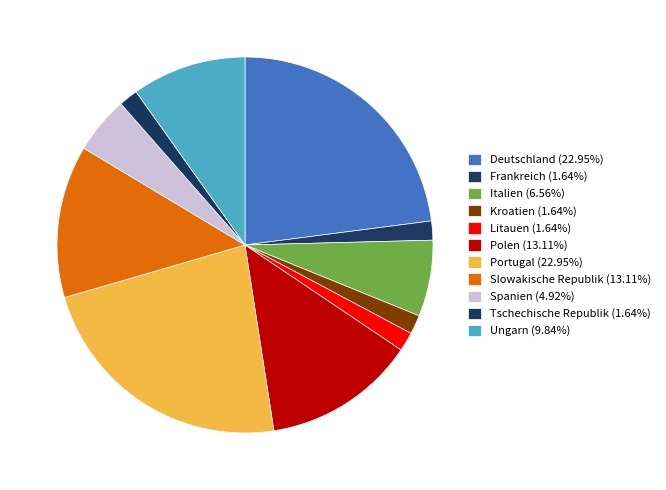

How many segments does this pie chart have?

11